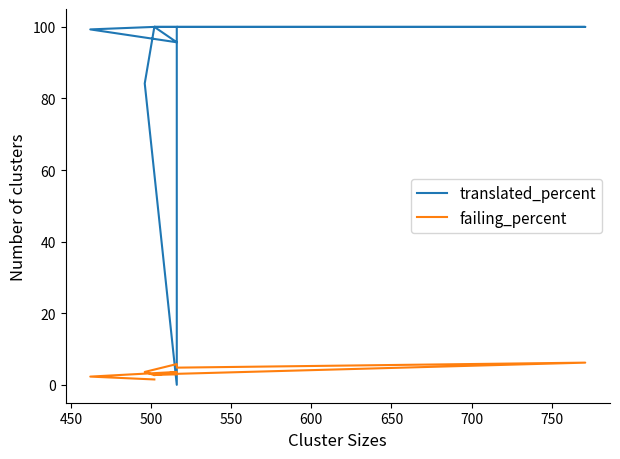

True or false: failing_percent and translated_percent intersect in this chart.

True